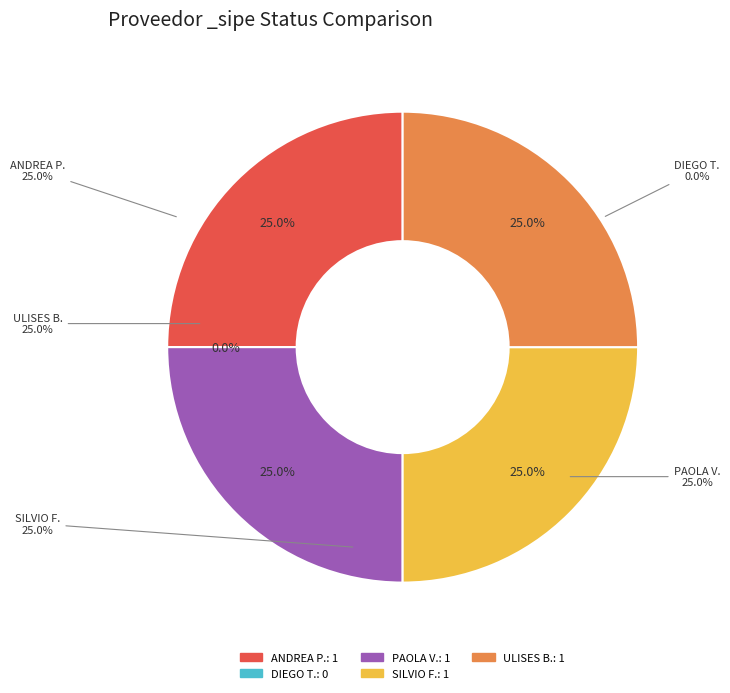

Count the number of slices in the pie.

5